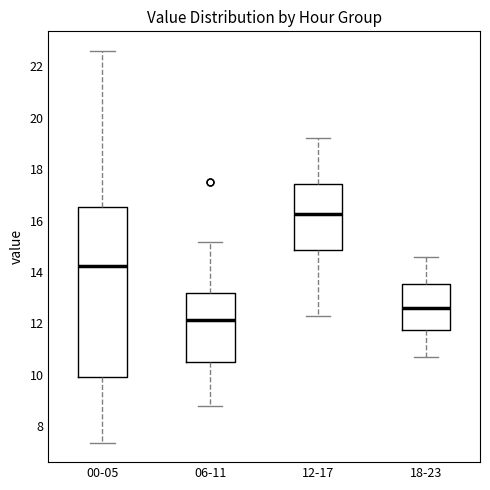

Reading left to right, read every box against the y-axis: the position of its median line, the range the box covers, and the ends of its whiskers. The values are not printed on the chart, so give them approximately, as read against the axis.

00-05: median 14.2, box 10.0 to 16.6, whiskers 7.4 to 22.6
06-11: median 12.2, box 10.4 to 13.2, whiskers 8.8 to 15.2
12-17: median 16.2, box 14.8 to 17.4, whiskers 12.4 to 19.2
18-23: median 12.6, box 11.8 to 13.6, whiskers 10.8 to 14.6